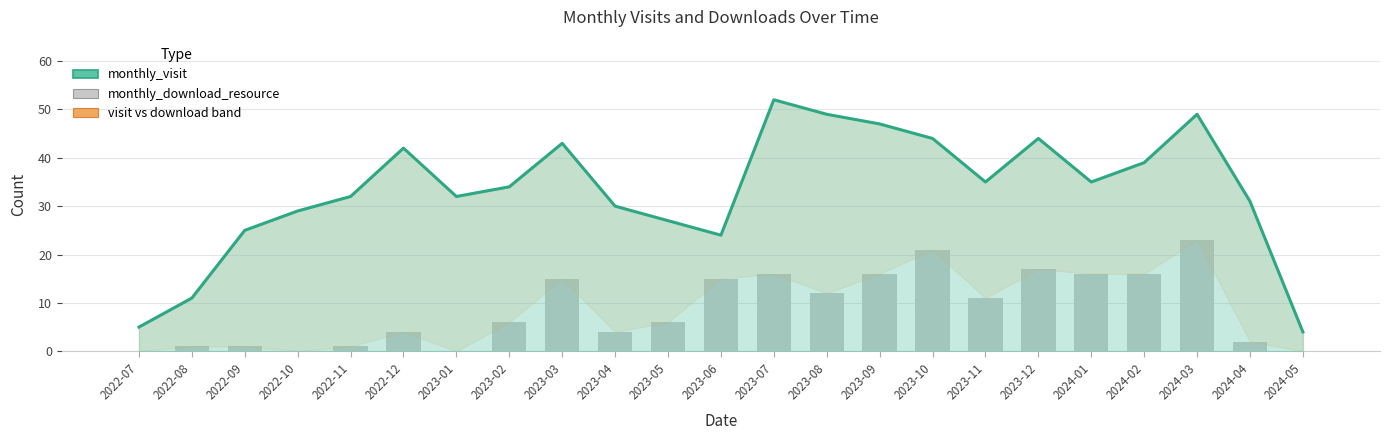

At which category is the sum across all series the highest?

2024-03